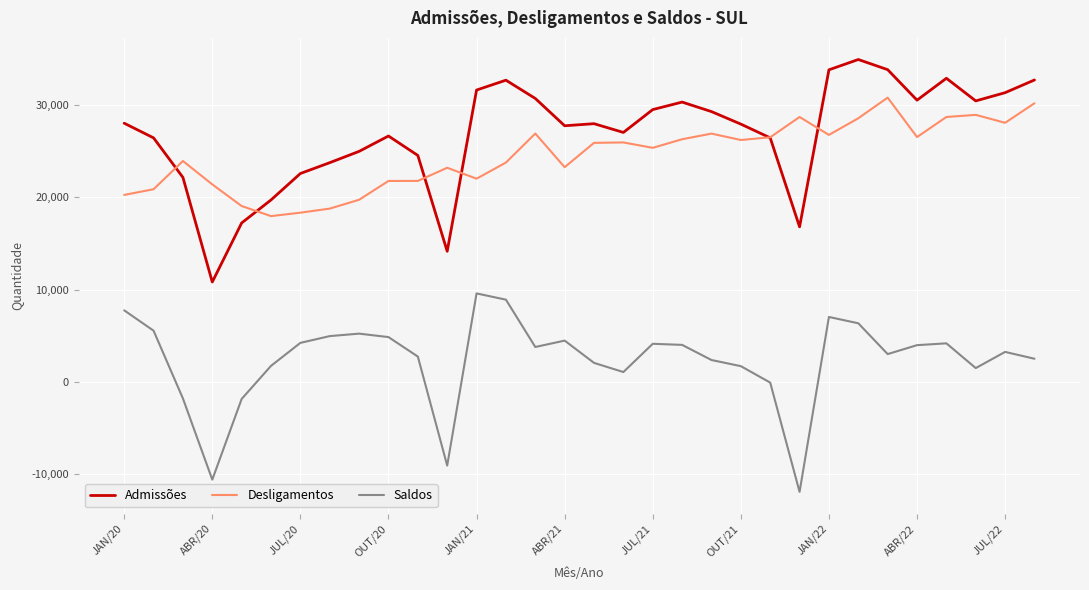

Which series has the largest total across all categories?

Admissões